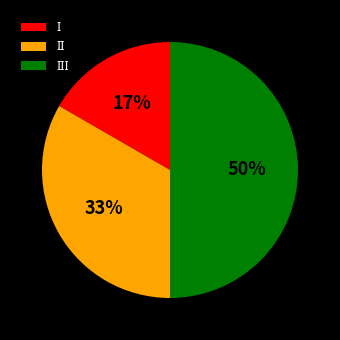

To the nearest percent, what is the average slice percentage?

33%